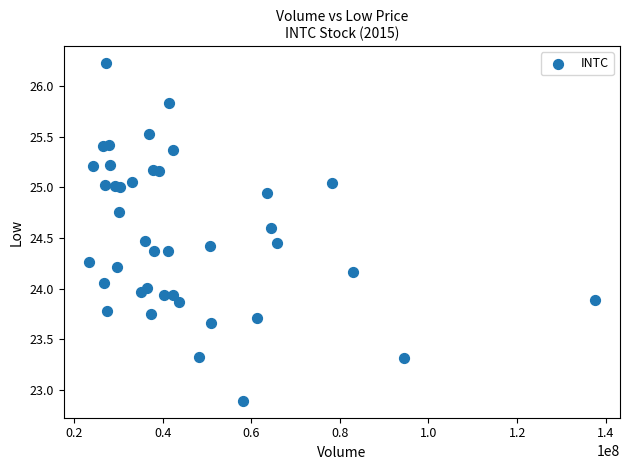

What is the range of X values (max minus min)?

114144626.0